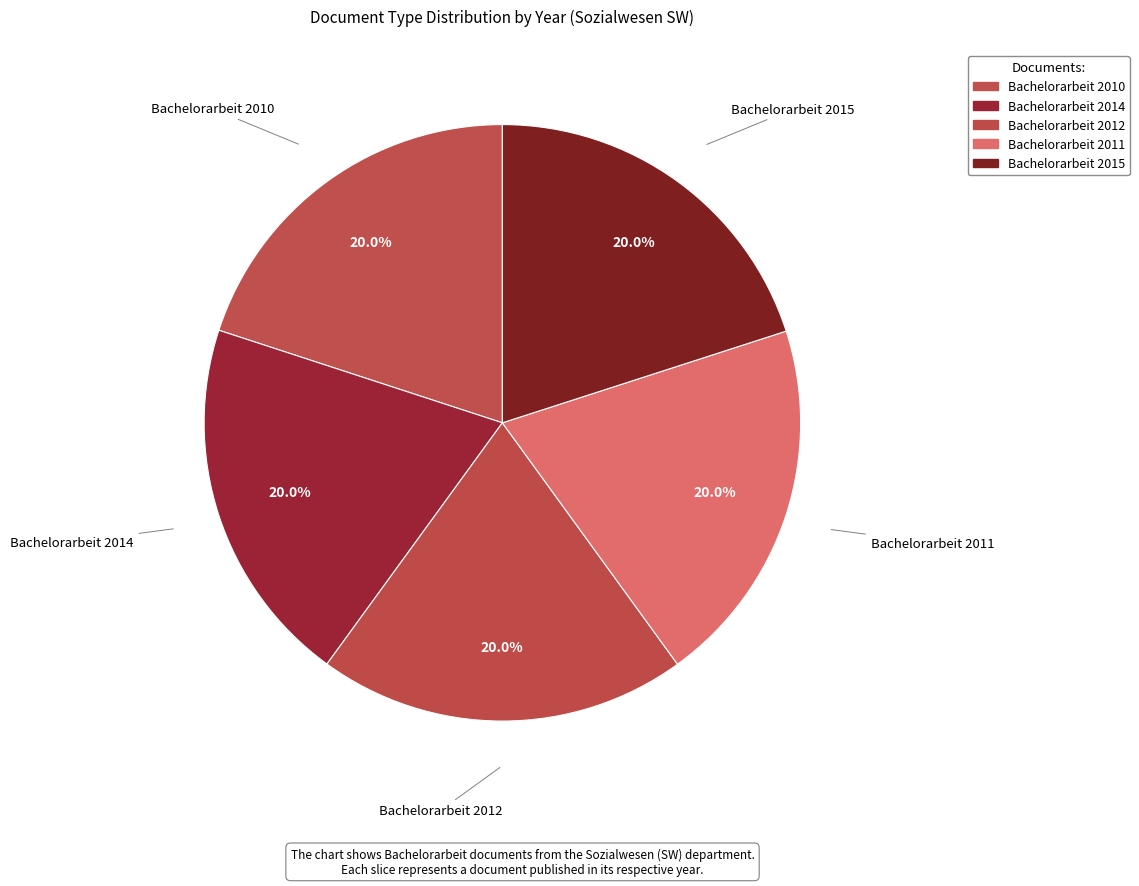

To the nearest percent, what percentage of the pie is Bachelorarbeit 2011?

20%